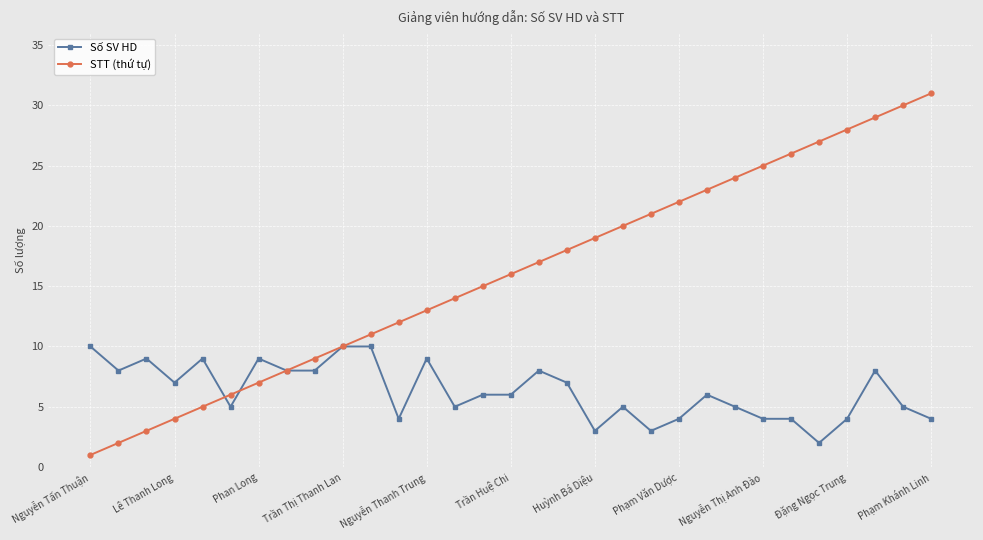

Rank the series by their maximum value, from highest to lowest.

STT (thứ tự), Số SV HD